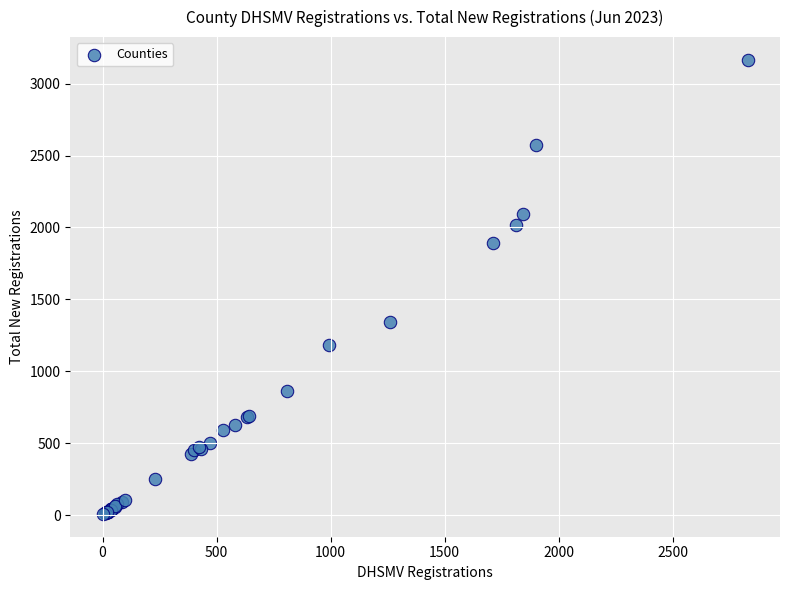

What Y value in the scatter plot is closest to 1587?

1346